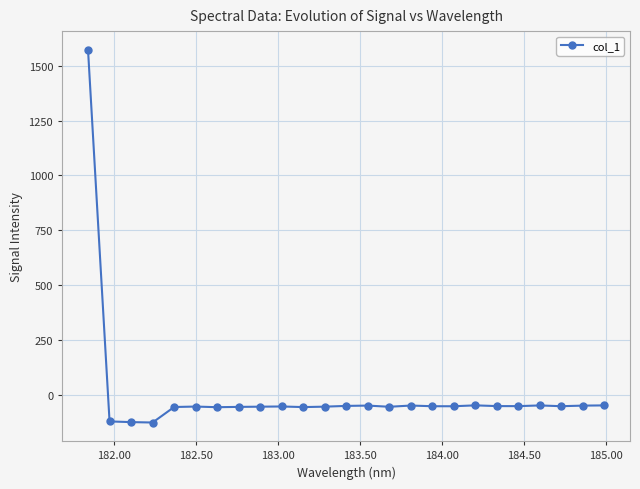

What is the difference between the maximum and minimum values?

1697.9